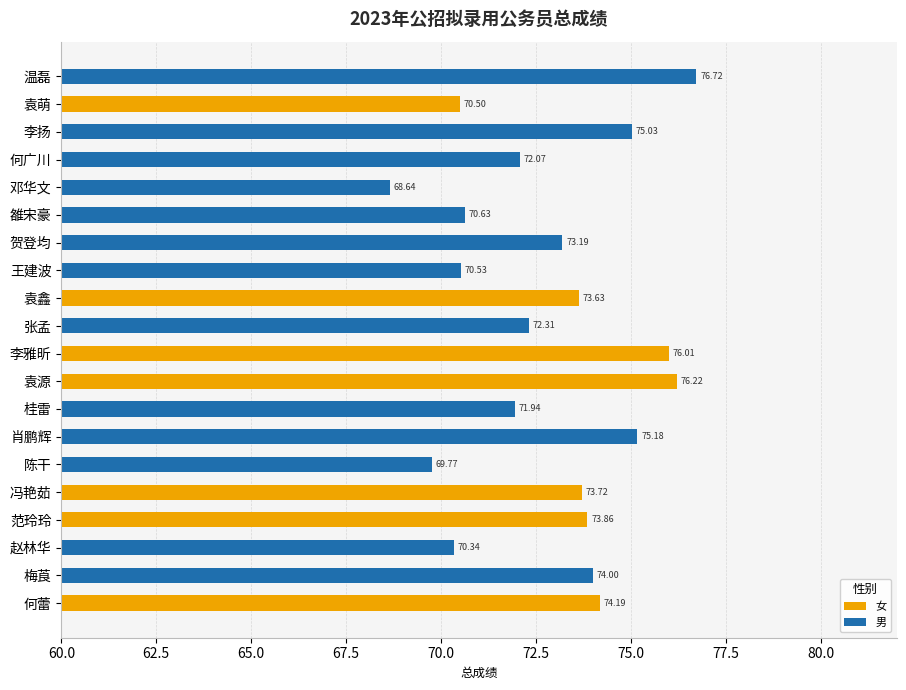

How many bars are there in total?

20